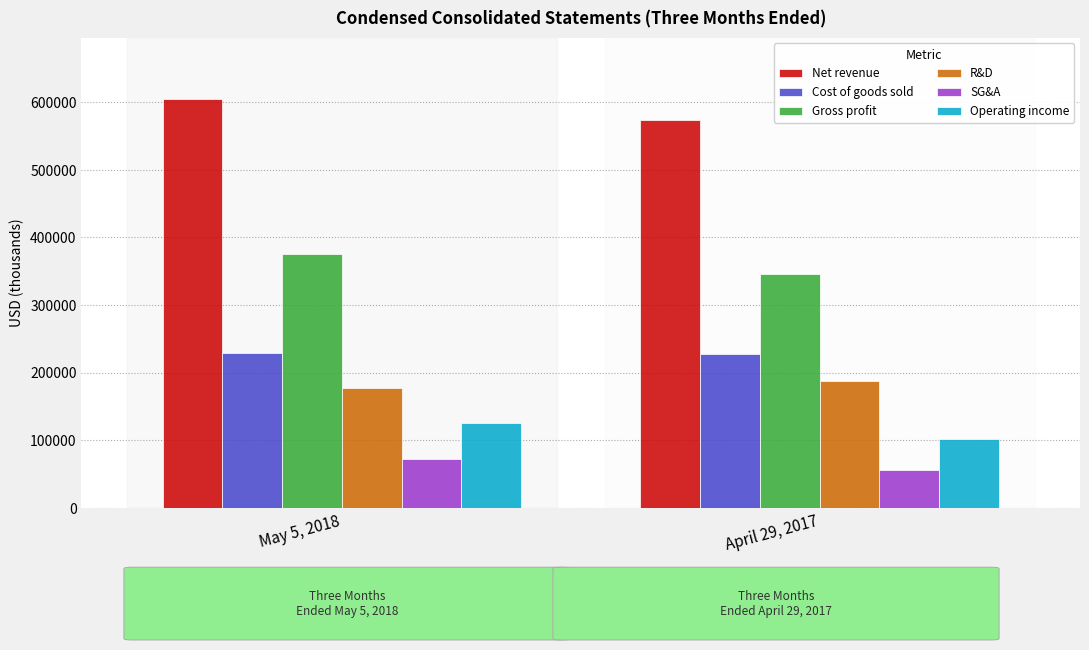

What are all the series names shown in the legend?

Net revenue, Cost of goods sold, Gross profit, R&D, SG&A, Operating income